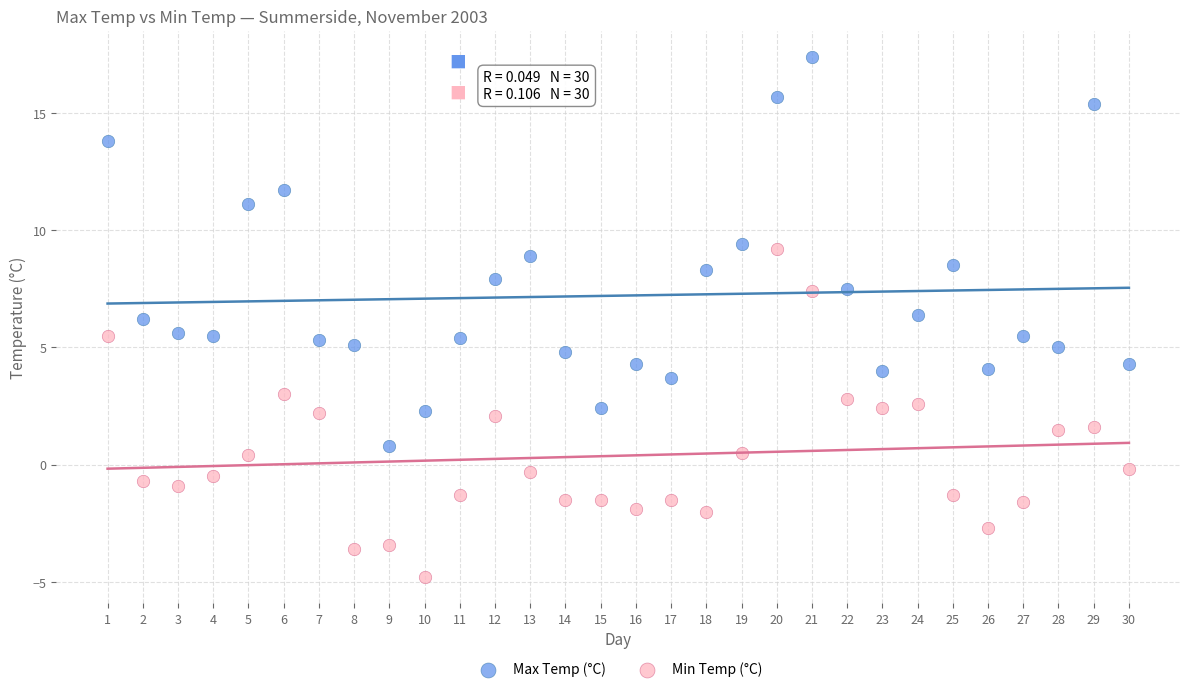

Which series contains the highest Y value?

Max Temp (°C)